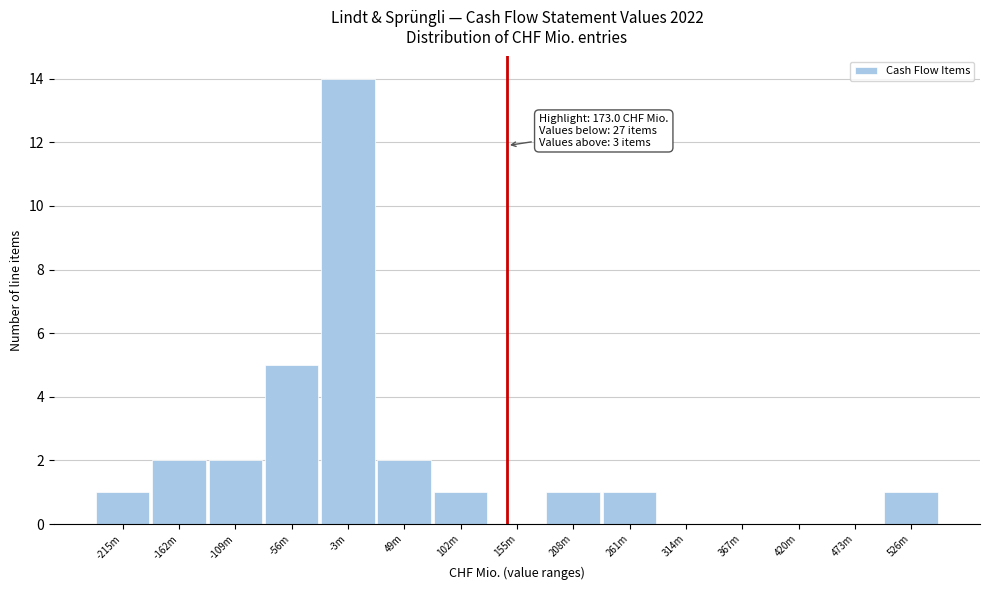

Reading left to right, list all the values displayed in this chart.

-215m=1	-162m=2	-109m=2	-56m=5	-3m=14	49m=2	102m=1	155m=0	208m=1	261m=1	314m=0	367m=0	420m=0	473m=0	526m=1